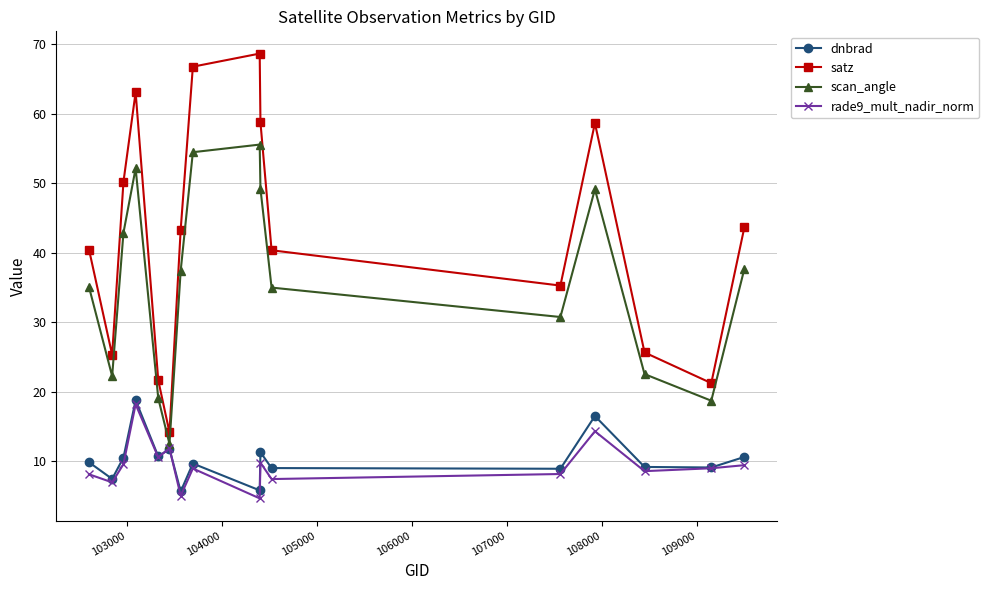

True or false: satz and dnbrad intersect in this chart.

False